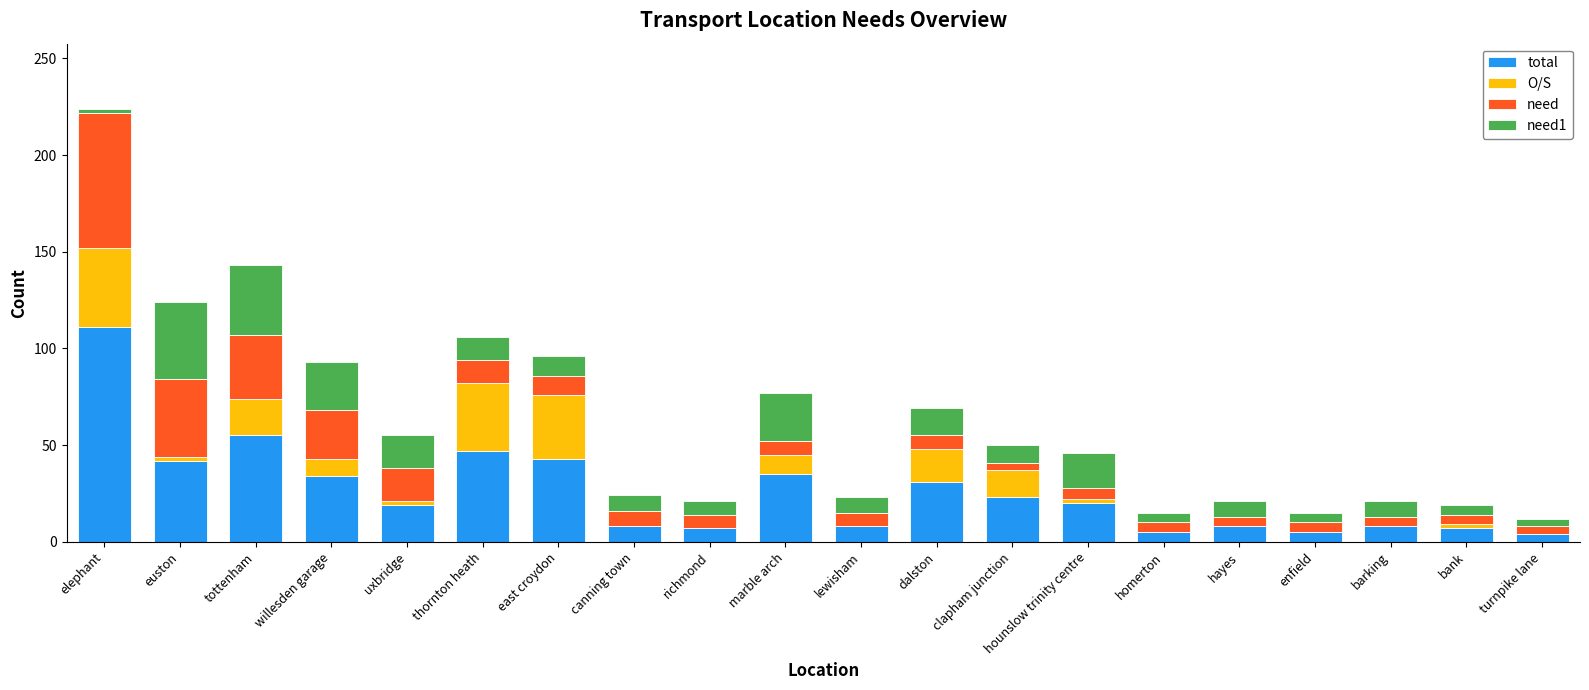

What is the sum of all total values?

520